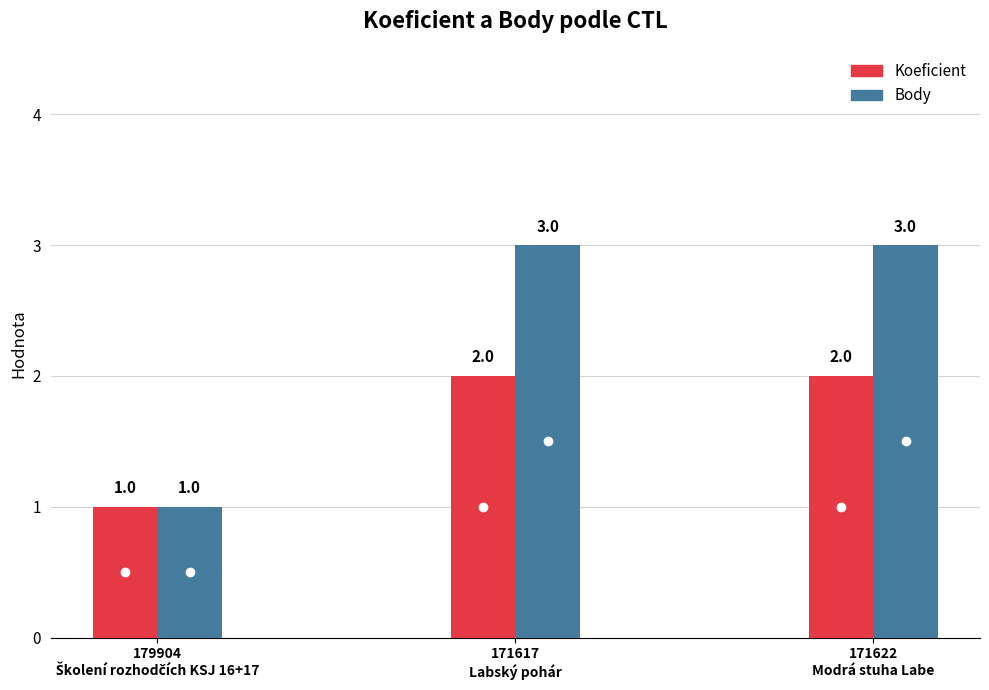

What is the difference between the highest and lowest values at 171617?

1